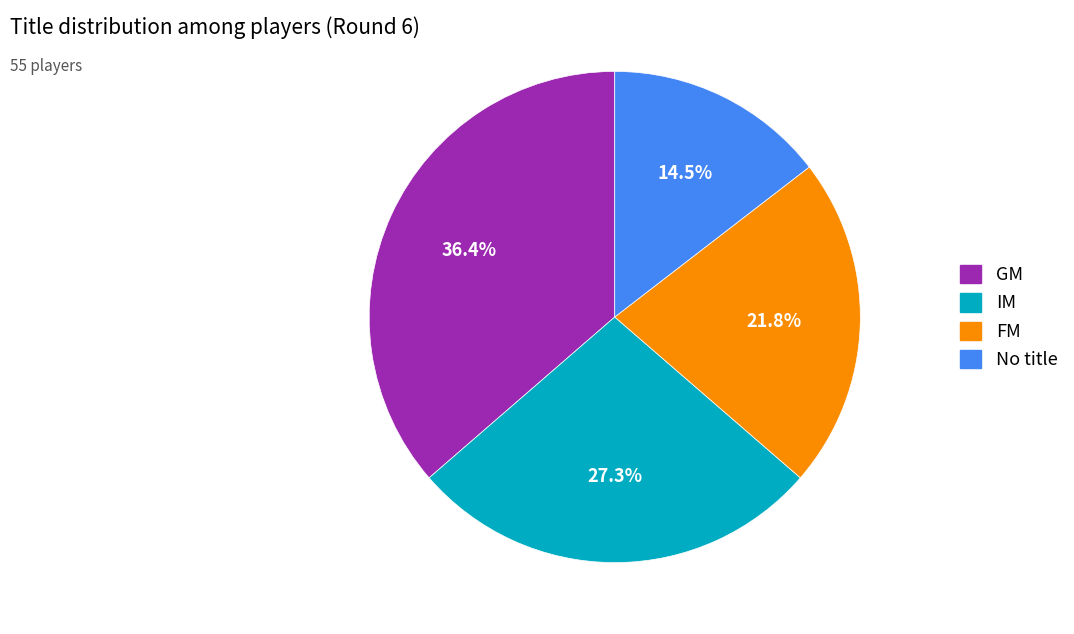

Is there a majority slice in this chart?

No